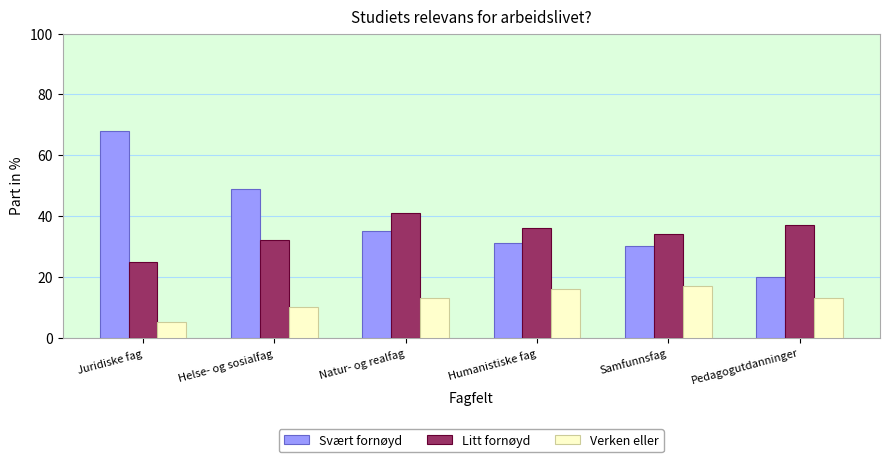

Reading right to left, list all the values displayed in this chart.

Svært fornøyd: Pedagogutdanninger=20	Samfunnsfag=30	Humanistiske fag=31	Natur- og realfag=35	Helse- og sosialfag=49	Juridiske fag=68
Litt fornøyd: Pedagogutdanninger=37	Samfunnsfag=34	Humanistiske fag=36	Natur- og realfag=41	Helse- og sosialfag=32	Juridiske fag=25
Verken eller: Pedagogutdanninger=13	Samfunnsfag=17	Humanistiske fag=16	Natur- og realfag=13	Helse- og sosialfag=10	Juridiske fag=5